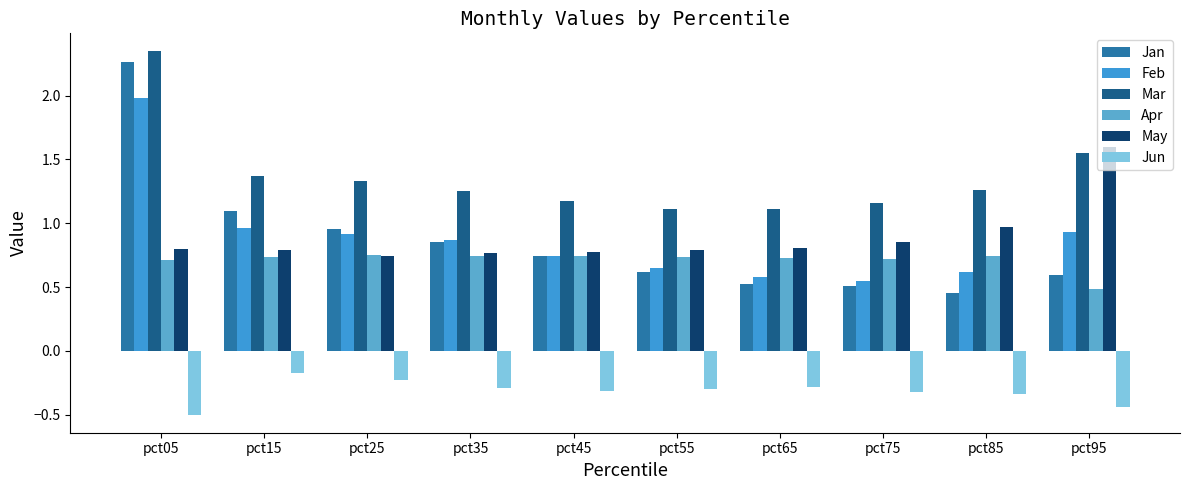

How many bars are there in total?

60